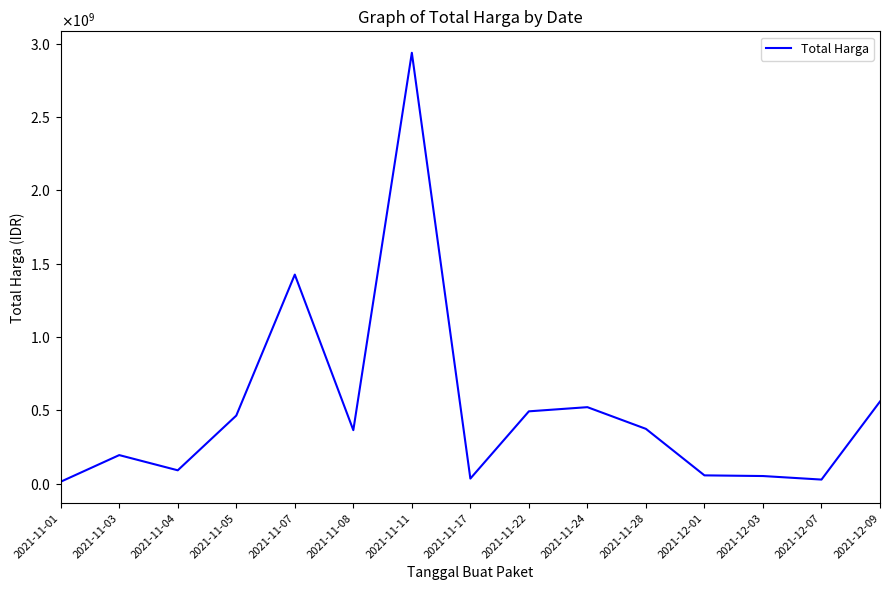

What is the difference between the values at 2021-12-07 and 2021-11-04?

63260075